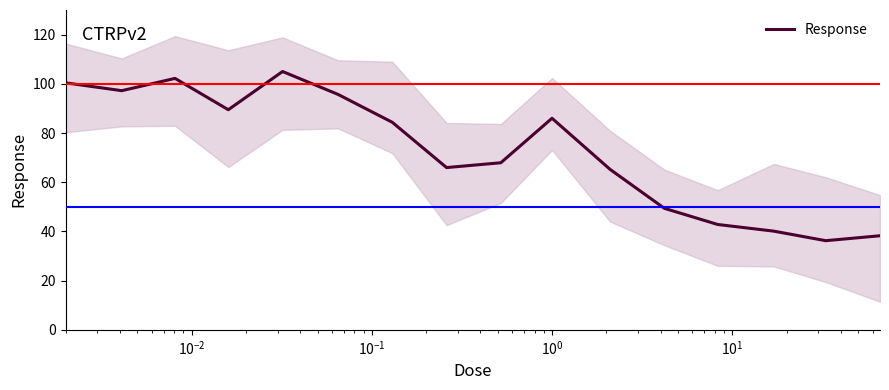

What is the lowest value of the Response series?

36.2